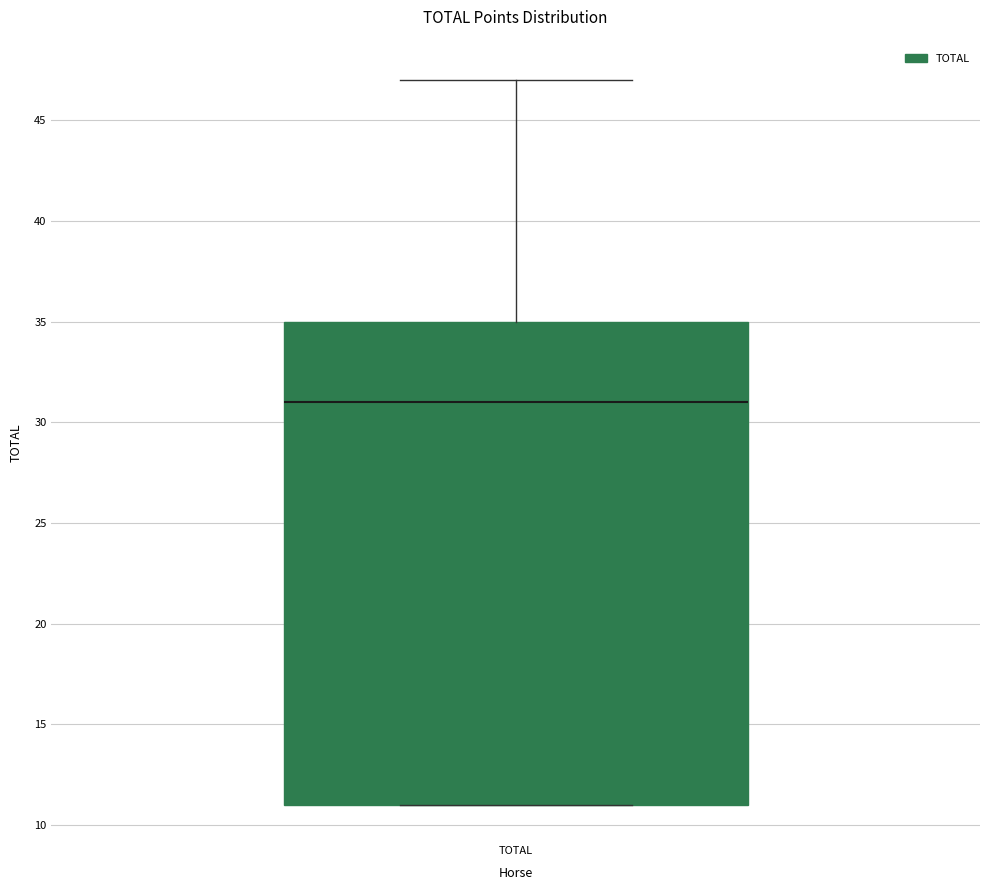

Read this box plot against the y-axis: the position of the median line, the range covered by the box, and the ends of both whiskers. The values are not printed on the chart, so give them approximately, as read against the axis.

median 31, box 11 to 35, whiskers 11 to 47